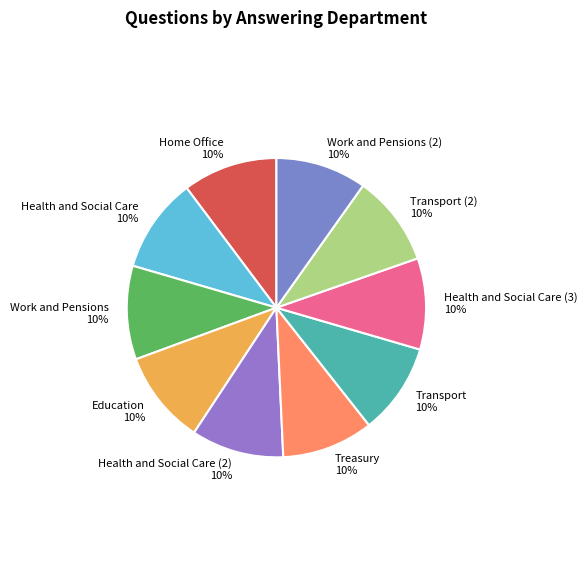

The Health and Social Care (3) slice represents 10% of the pie. True or false?

True